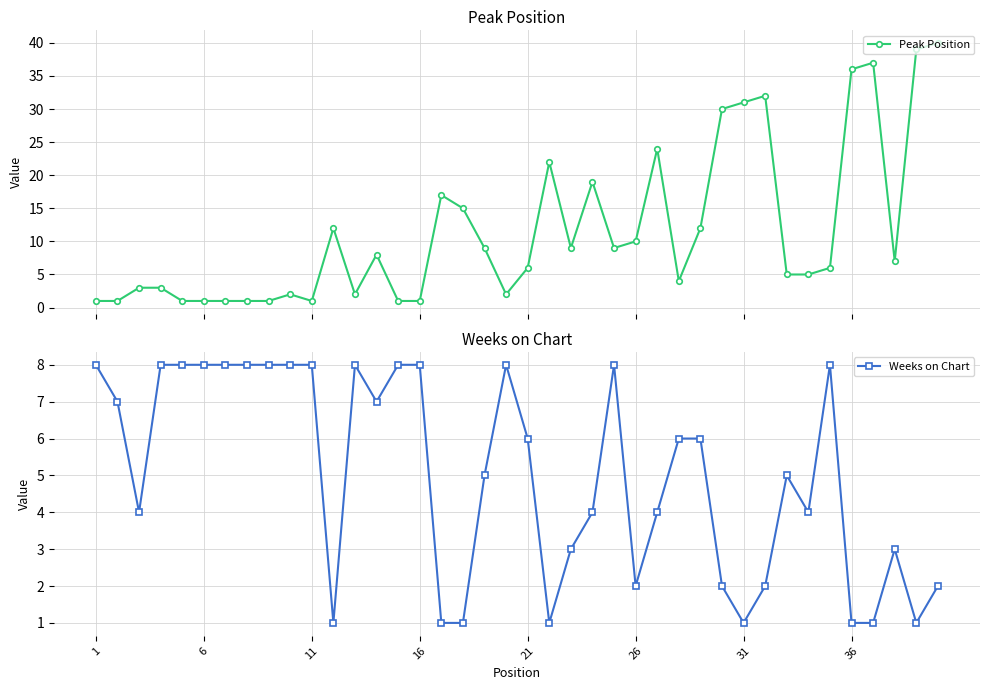

The value of Weeks on Chart at 36 is 1. True or false?

True